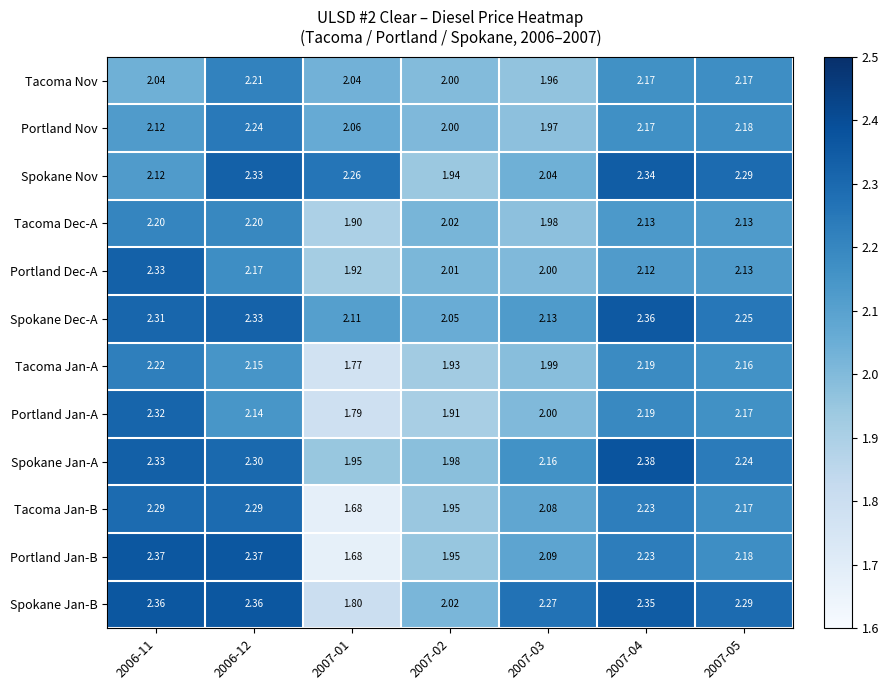

Which series has the widest spread of values?

Portland Jan-B